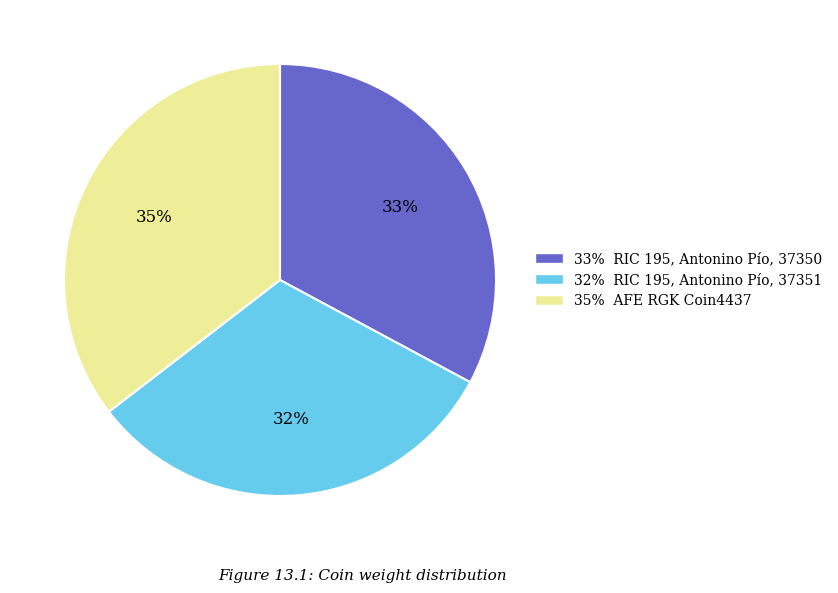

Is there a majority slice in this chart?

No